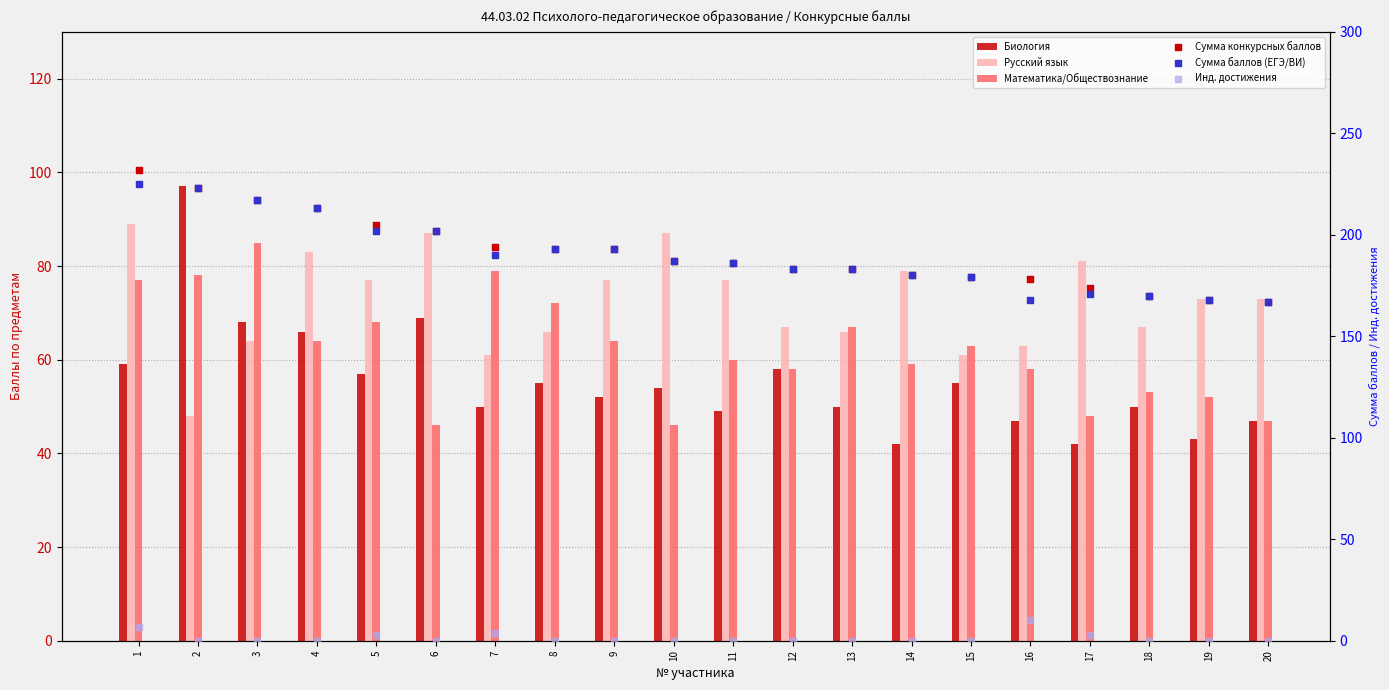

Which series has the largest total across all categories?

Сумма конкурсных баллов